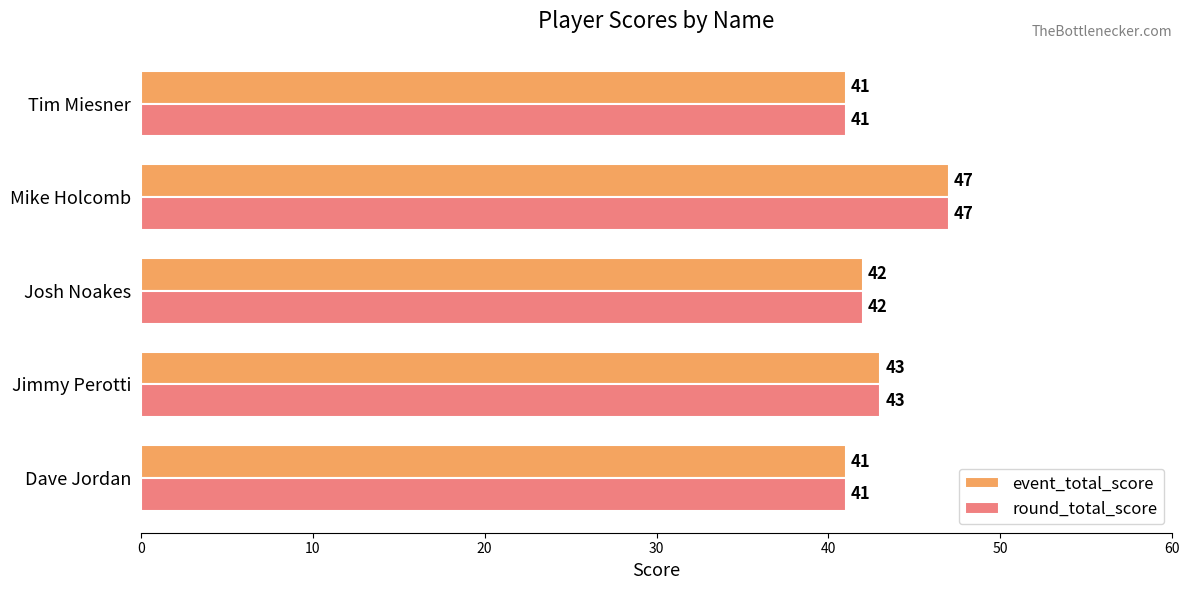

How many values in the event_total_score series are below 42?

2